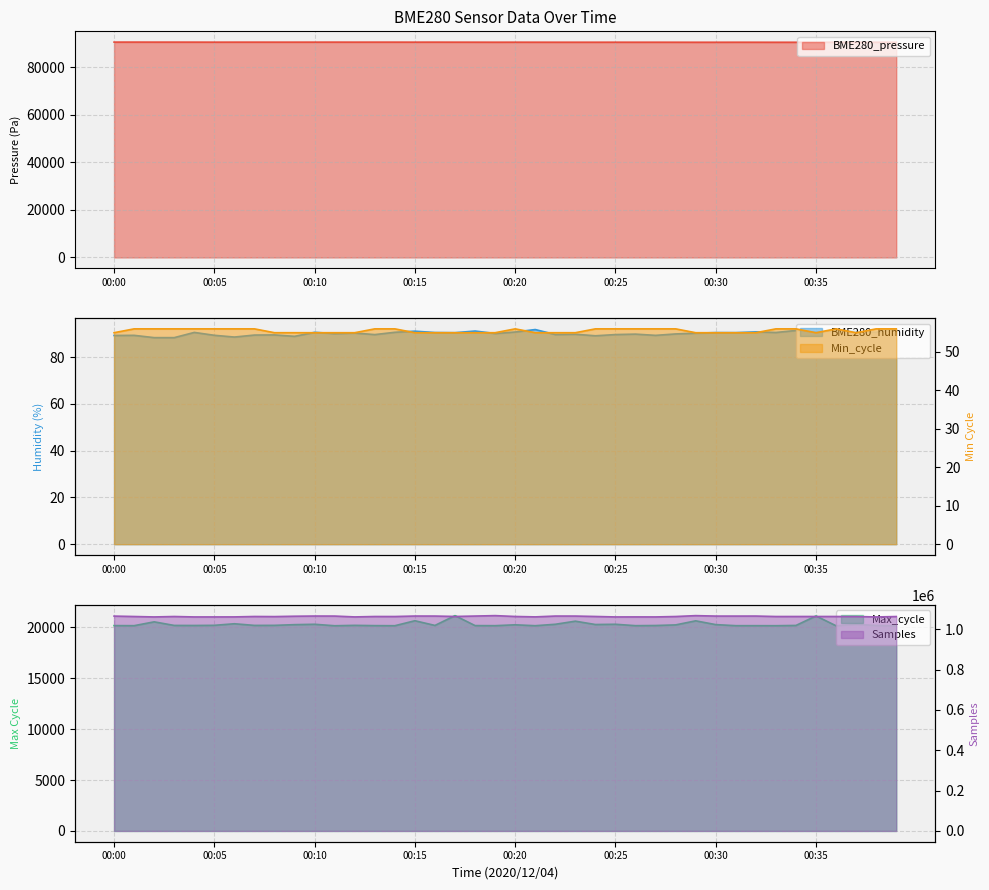

Between 00:12 and 00:25, which series saw the biggest shift?

Max_cycle